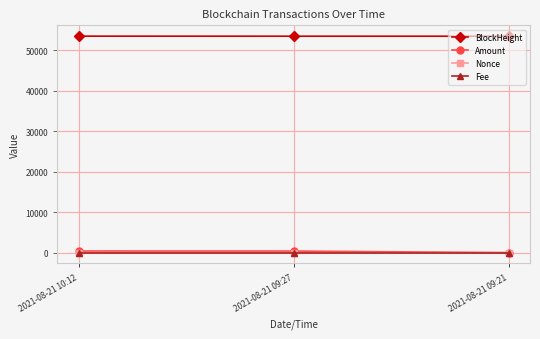

What is the difference between the maximum and minimum values in the Nonce series?

1.0